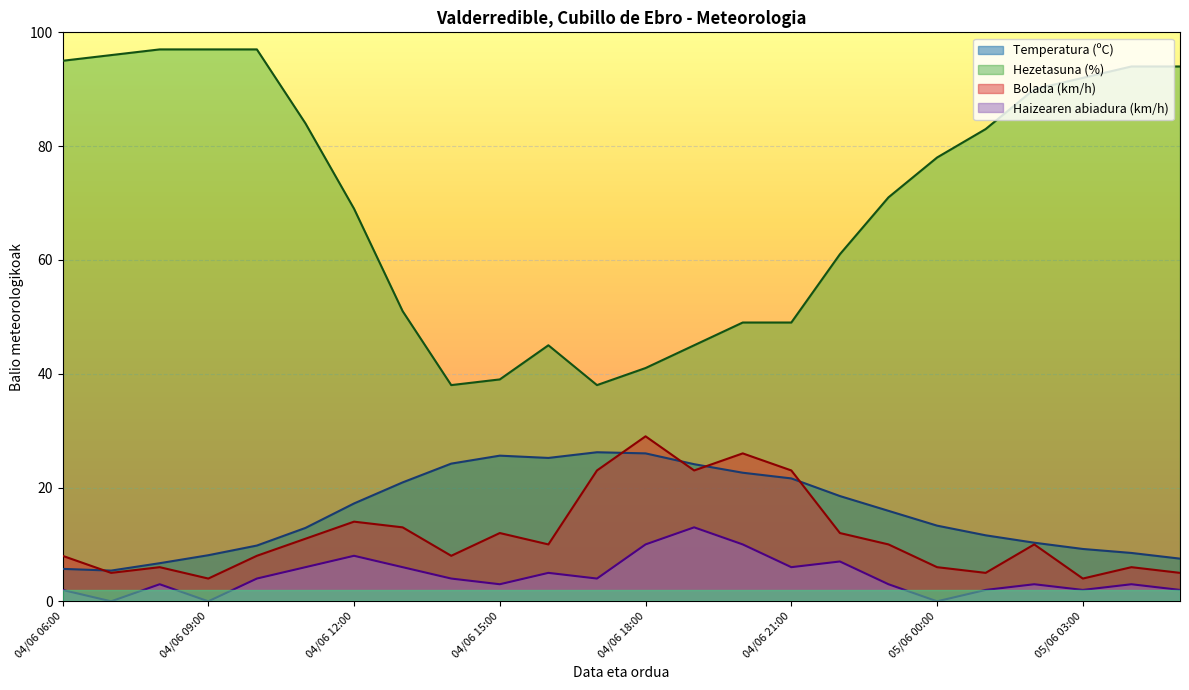

Which label corresponds to the largest value in the chart?

04/06 10:00